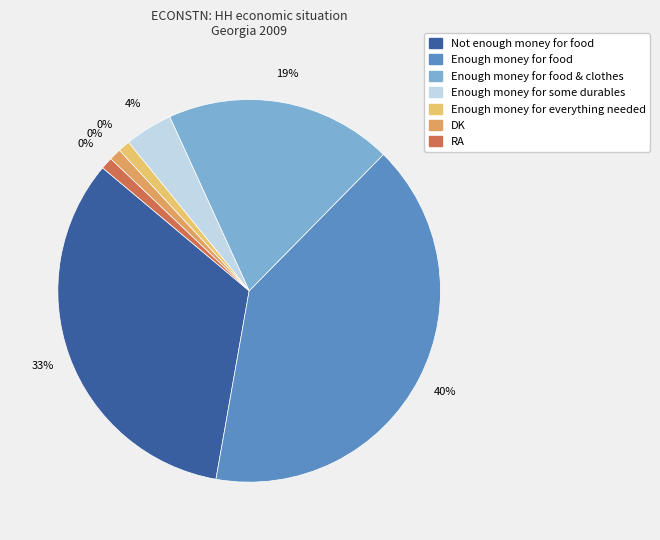

What percentage is the Enough money for food slice, to the nearest percent?

40%